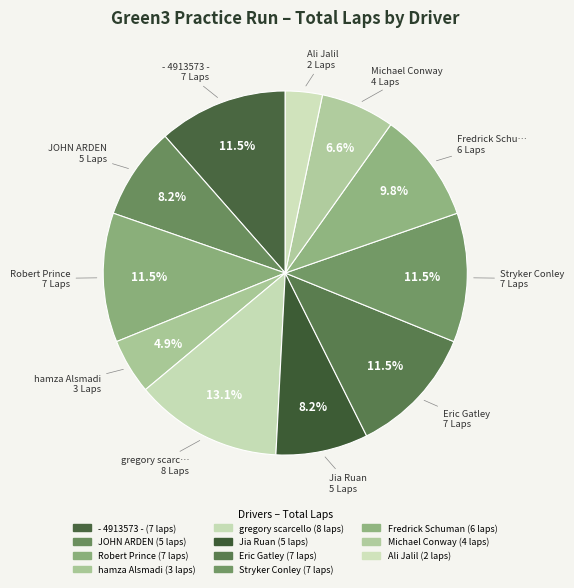

Count the number of slices in the pie.

11